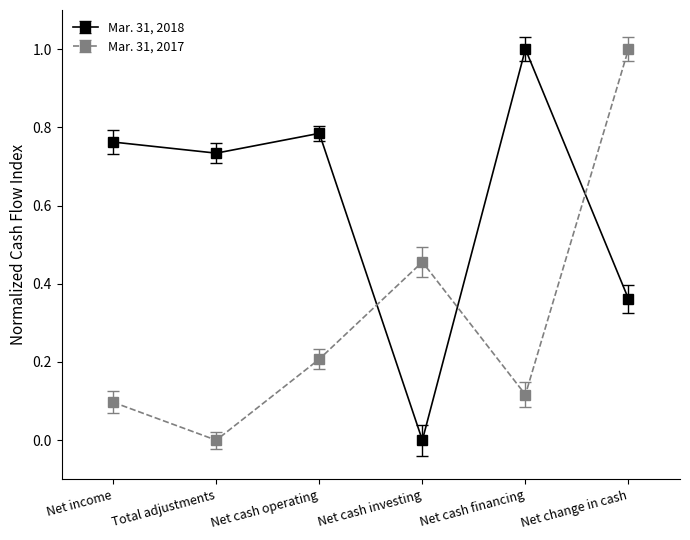

Between Net income and Total adjustments, which series saw the biggest shift?

Mar. 31, 2017